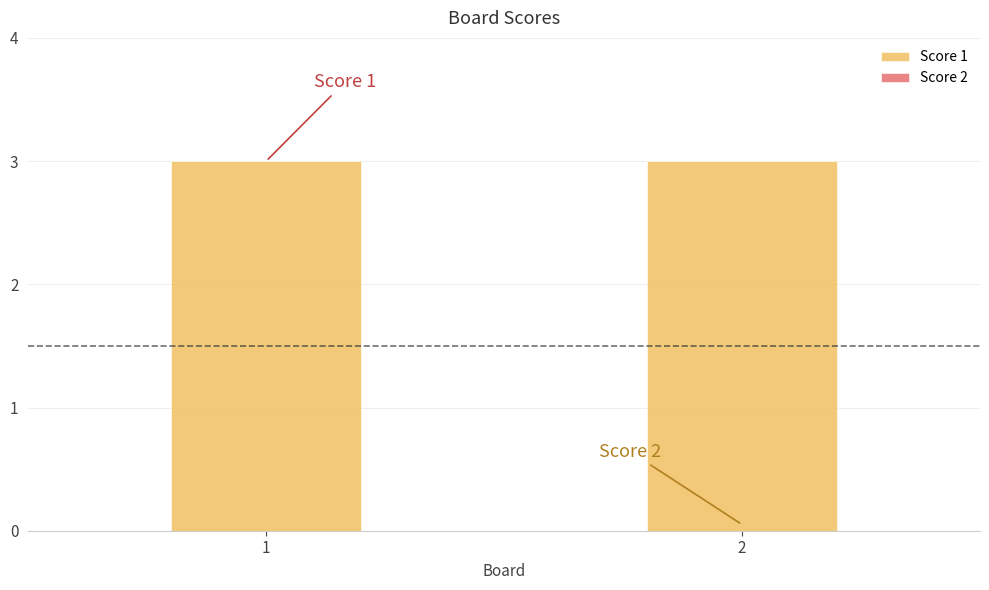

The Score 2 series shows 0 at 2. True or false?

True